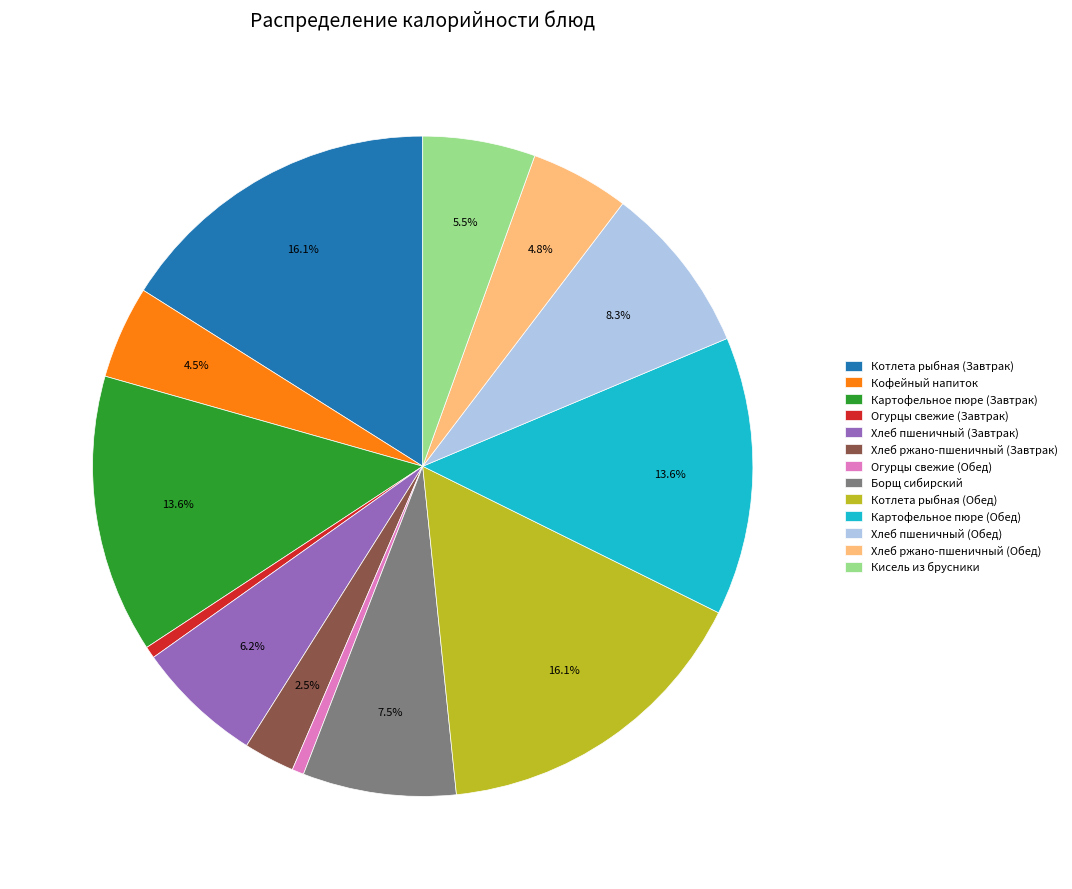

Is the sum of Хлеб пшеничный (Завтрак) and Хлеб пшеничный (Обед) greater than half?

No